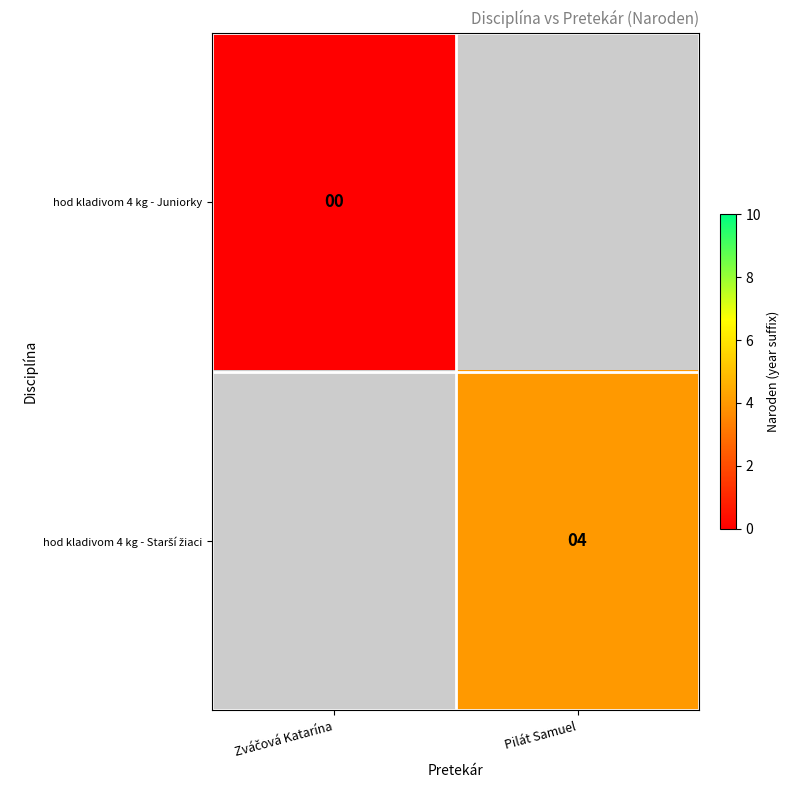

What is the maximum value shown in the chart?

4.0